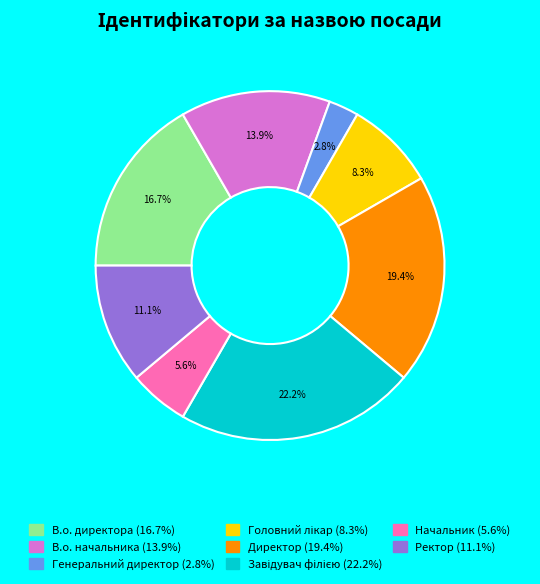

How much of the chart is everything except Генеральний директор?

97.2%